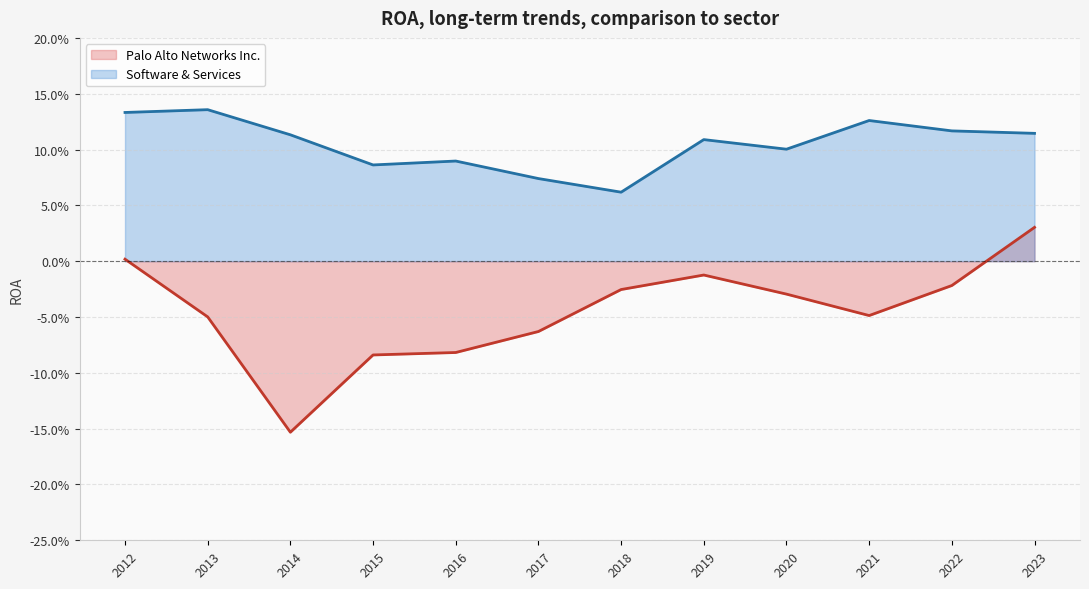

Where is the first local maximum for Palo Alto Networks Inc.?

2019